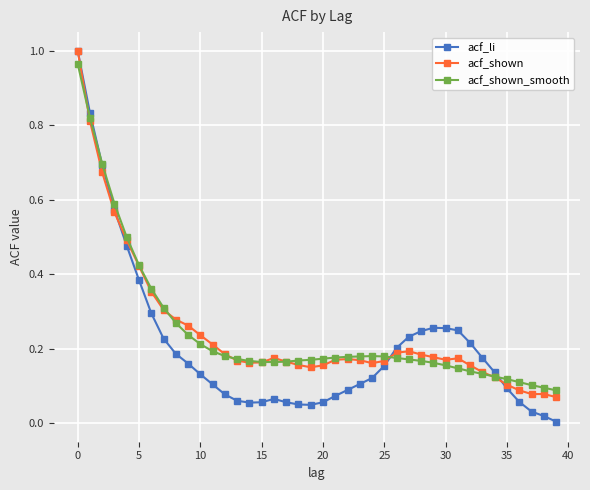

Which series has the largest range (max minus min)?

acf_li